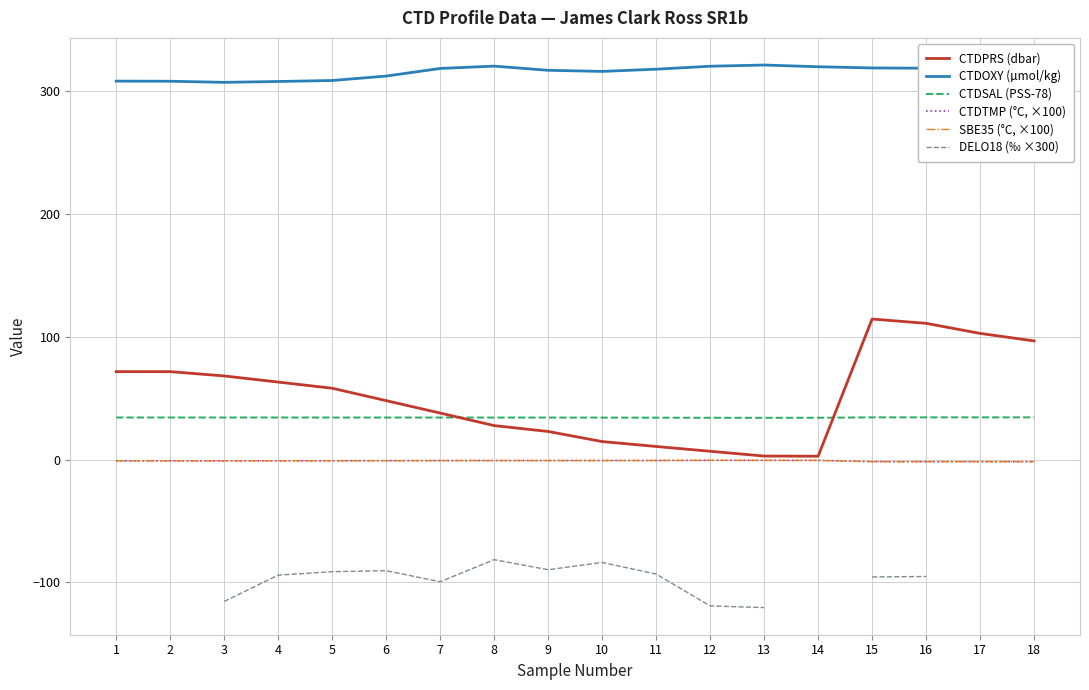

At which category is the sum across all series the highest?

15